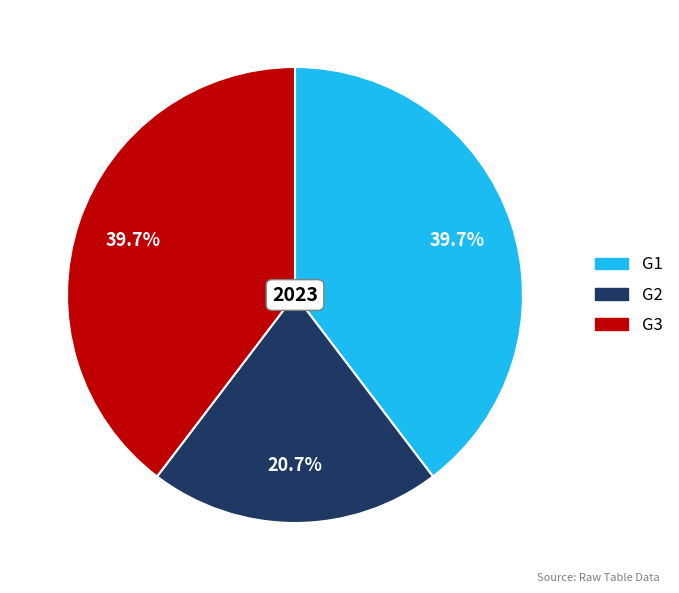

How many slices are in this pie chart?

3